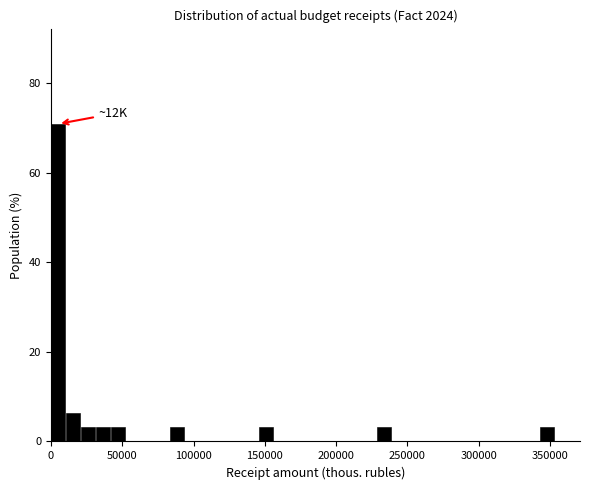

Around what value on the x-axis is the tallest bar? Give the approximate position of its centre, as read against the axis.

5000